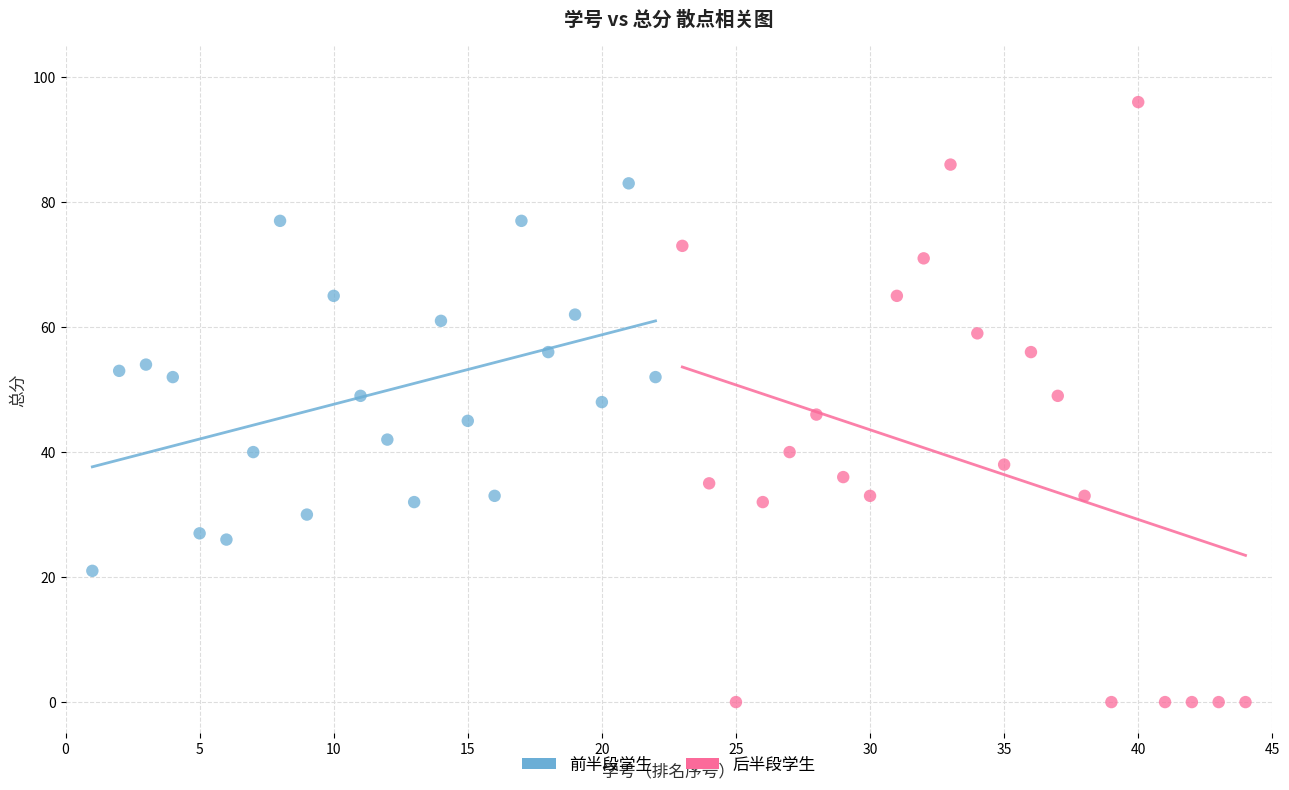

Which series has the largest Y range (max minus min)?

后半段学生